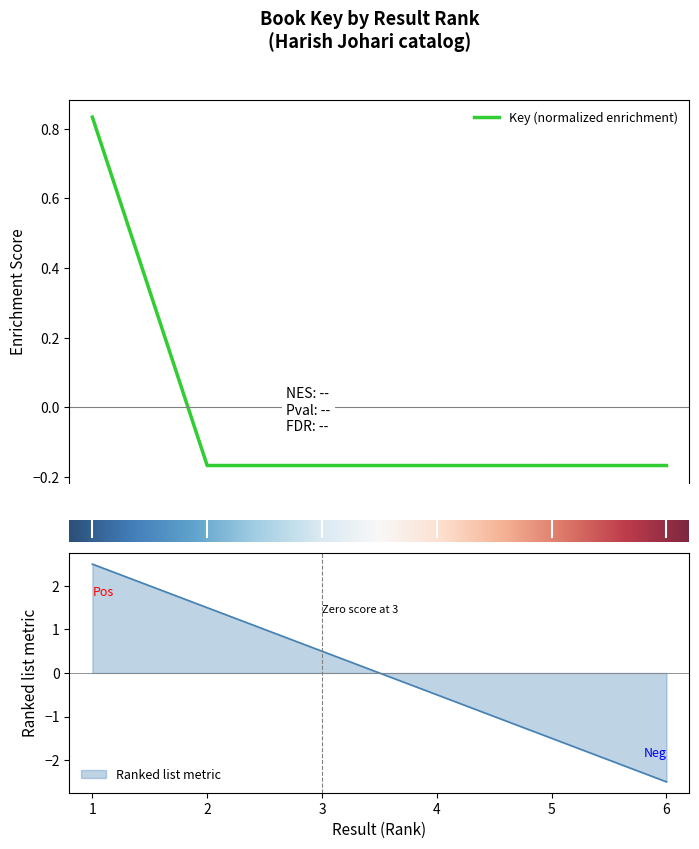

How many lines are shown in the chart?

1